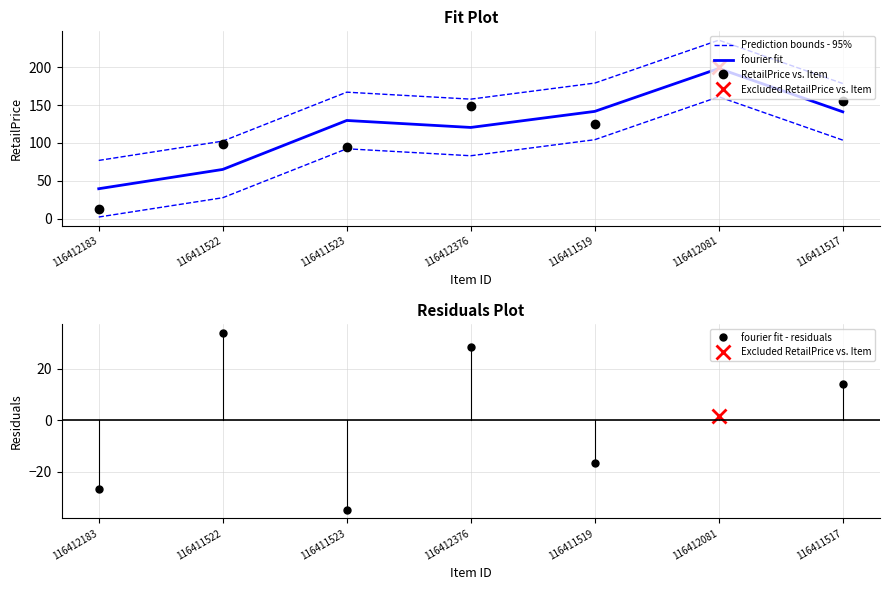

The value at 116411519 is 38.2. True or false?

False